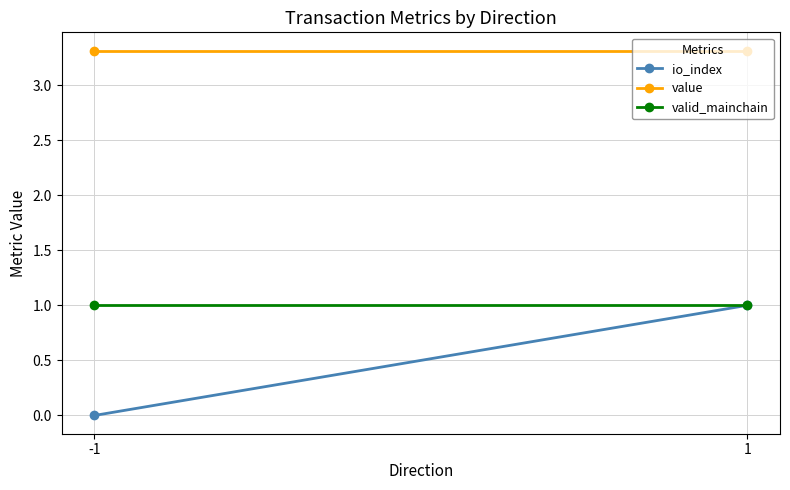

Which series has the largest total across all categories?

value